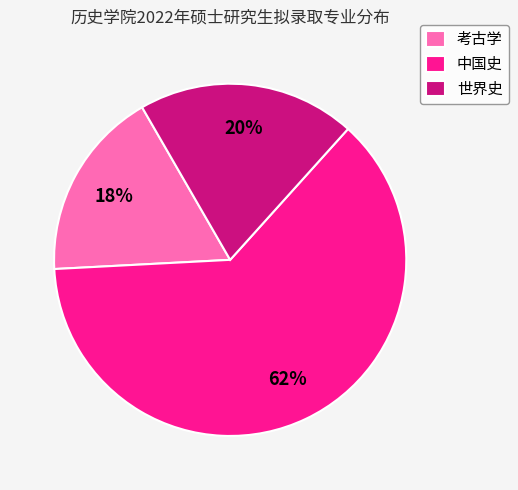

True or false: 考古学 accounts for 31% of the total.

False